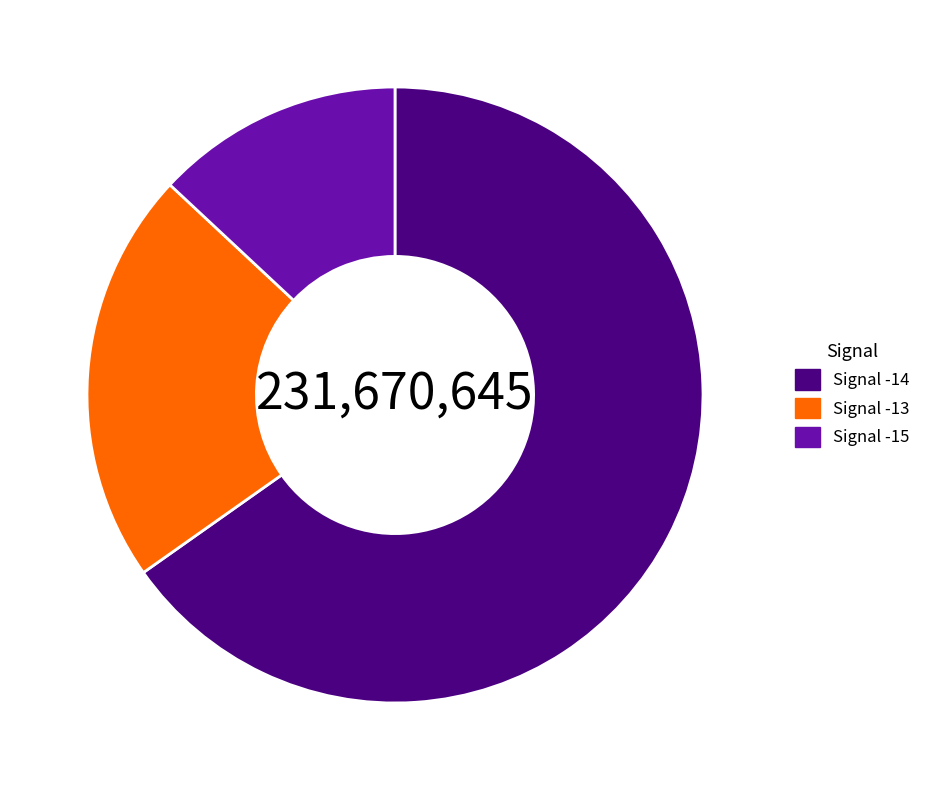

What is the majority slice?

Signal -14